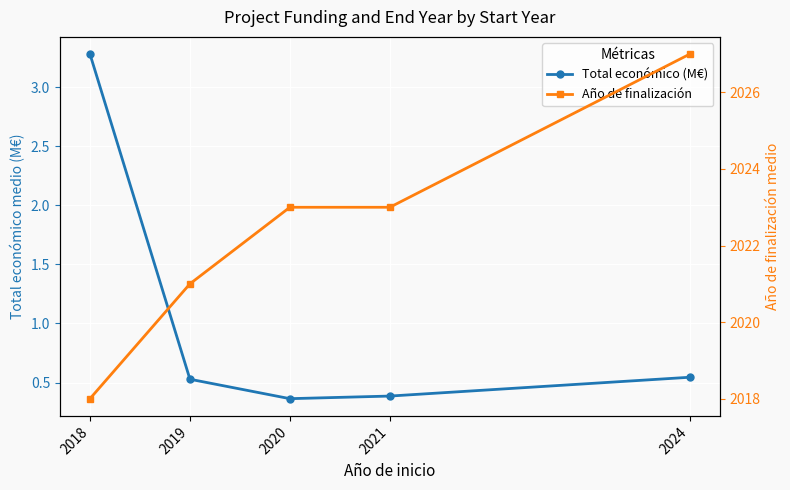

Is it true that Total económico (M€) equals 0.5 at 2024?

True